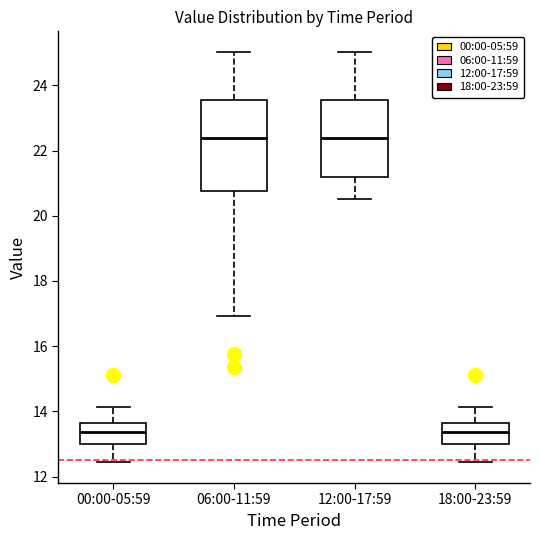

Reading left to right, read every box against the y-axis: the position of its median line, the range the box covers, and the ends of its whiskers. The values are not printed on the chart, so give them approximately, as read against the axis.

00:00-05:59: median 13.4, box 13.0 to 13.6, whiskers 12.4 to 14.2
06:00-11:59: median 22.4, box 20.8 to 23.6, whiskers 17.0 to 25.0
12:00-17:59: median 22.4, box 21.2 to 23.6, whiskers 20.6 to 25.0
18:00-23:59: median 13.4, box 13.0 to 13.6, whiskers 12.4 to 14.2